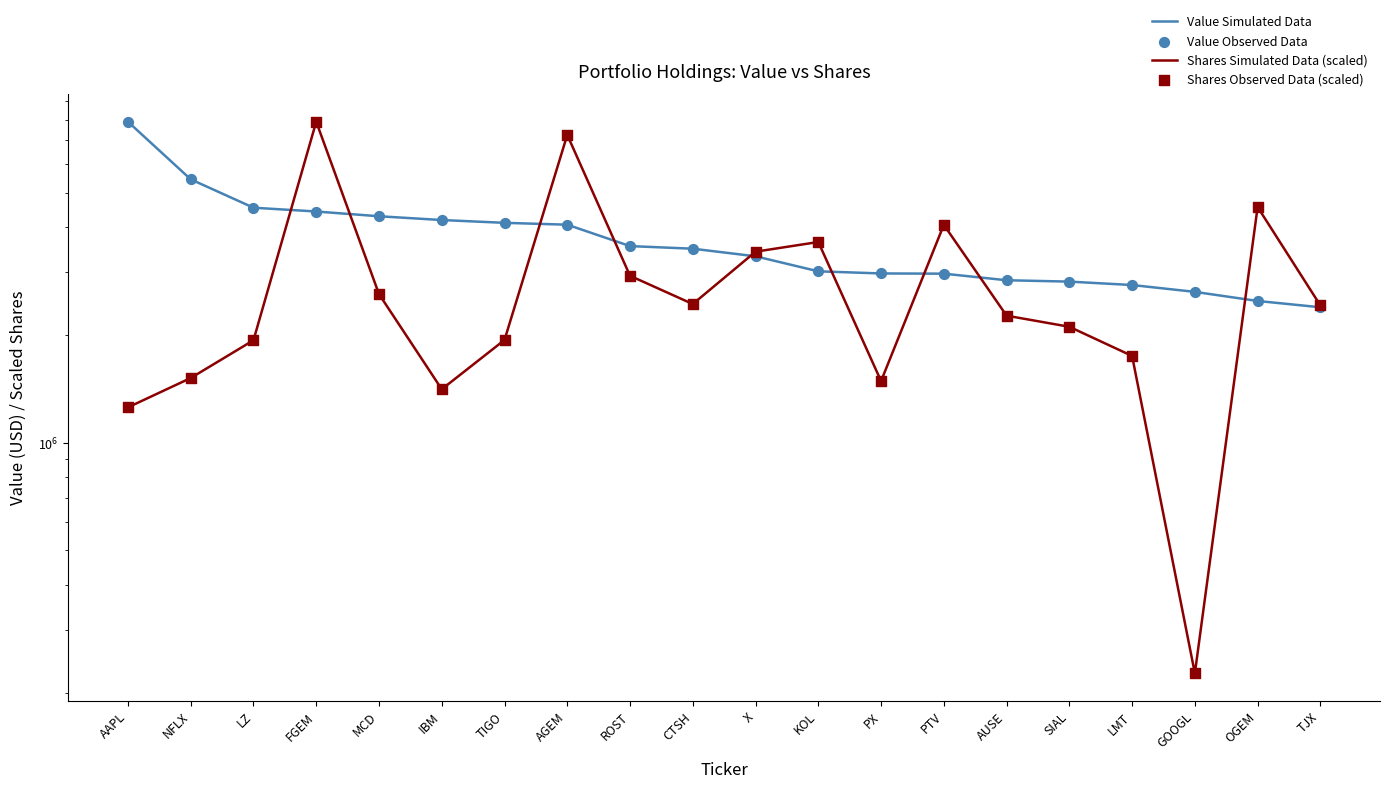

Is the value of Shares Observed Data (scaled) at PX greater than the value of Shares Simulated Data (scaled) at IBM?

Yes